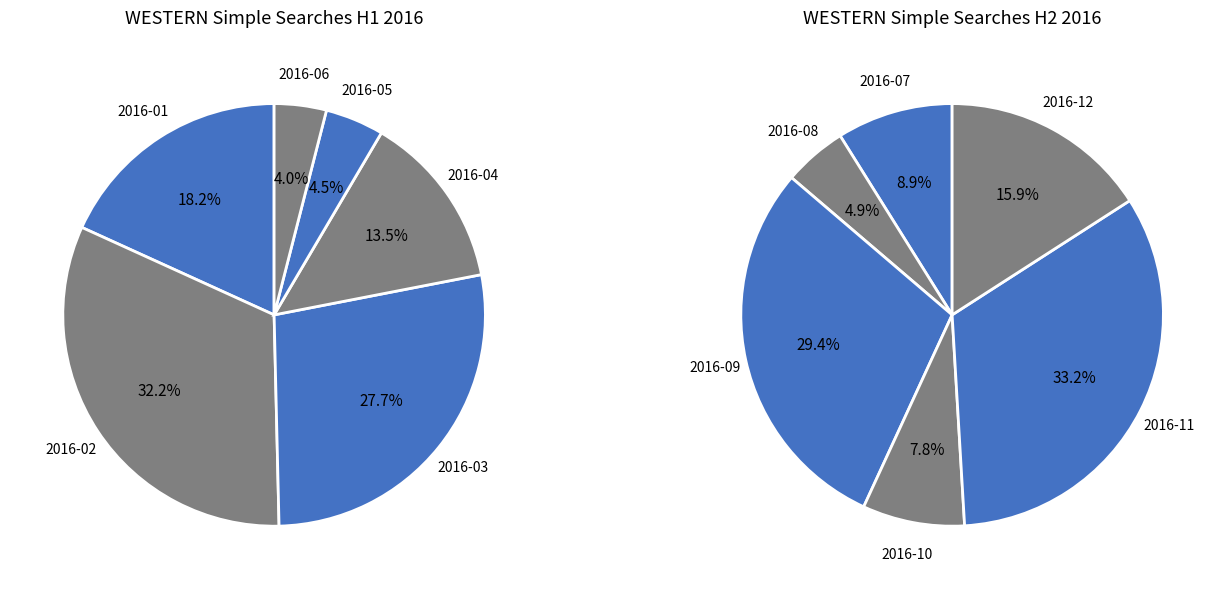

Is there any slice that represents more than half of the pie?

No